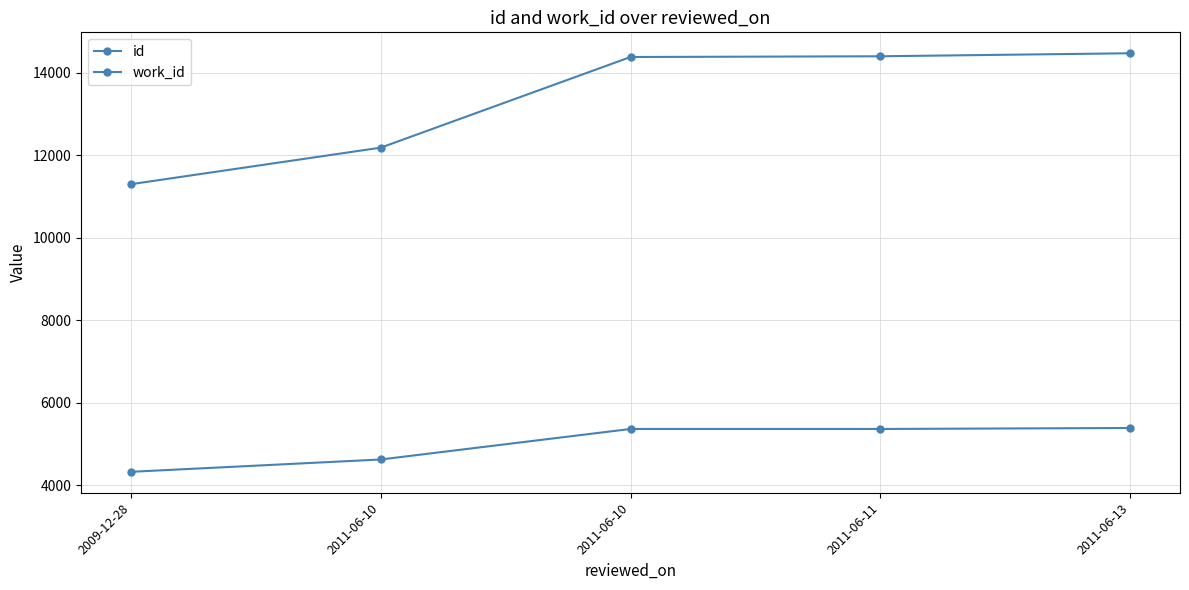

What is the value of the id point at the 1st from the left?

11302